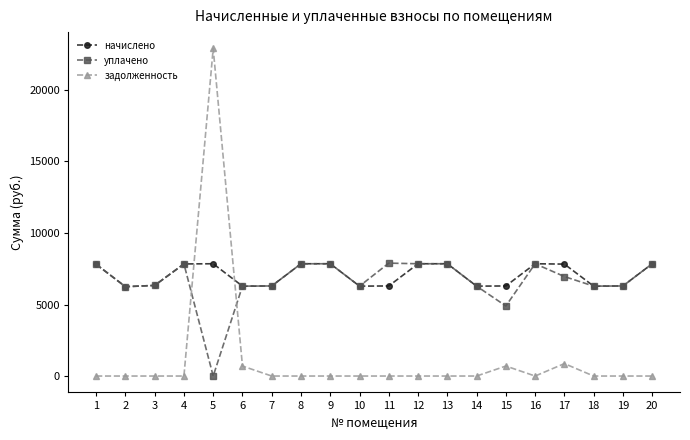

What value does the начислено series have at 18?

6284.5